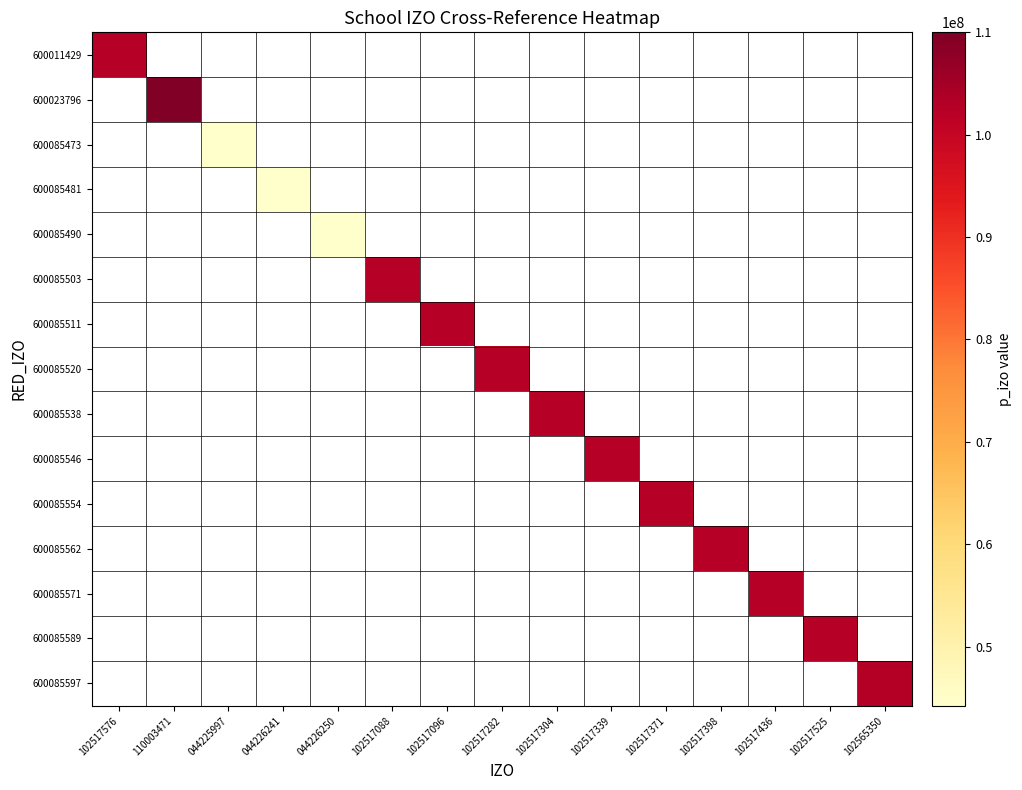

What is the minimum value shown in the chart?

44225997.0